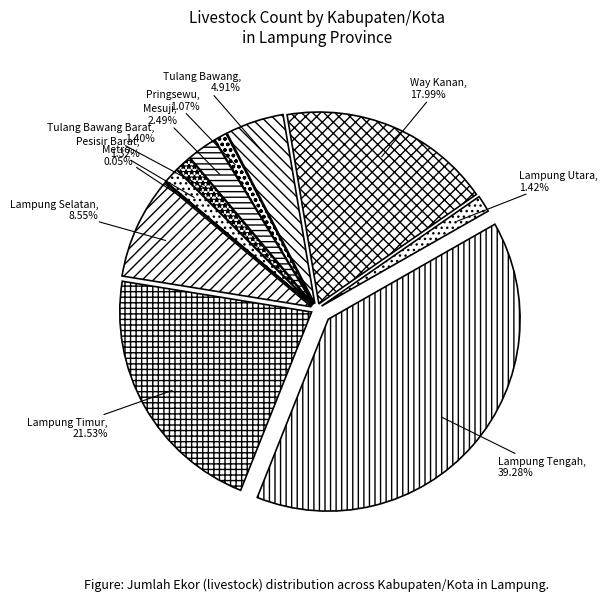

How many segments does this pie chart have?

11